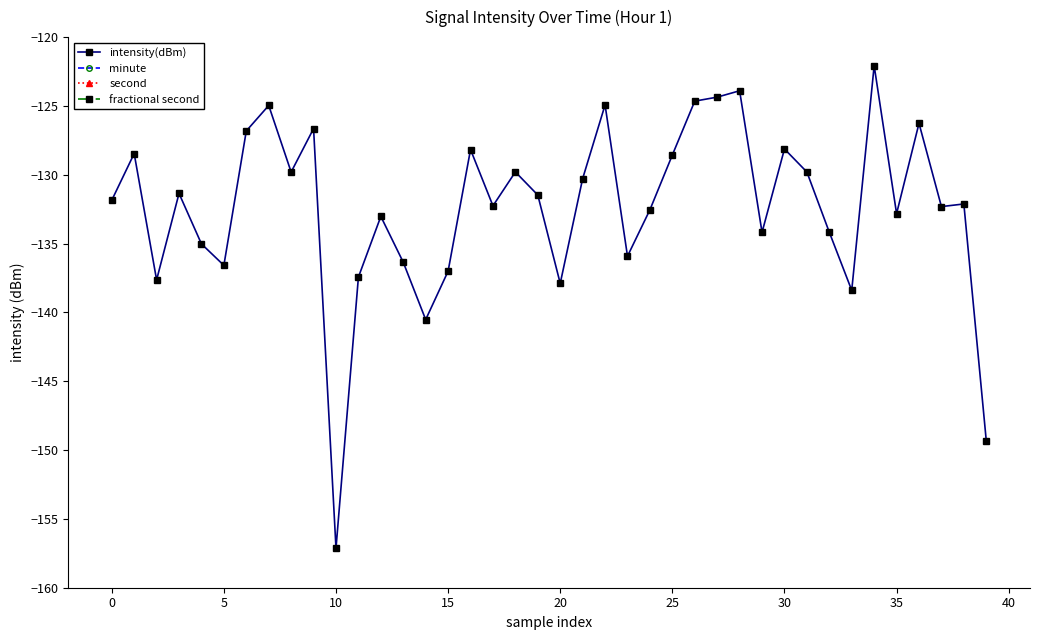

Between 13 and 39, which series saw the biggest shift?

intensity(dBm)